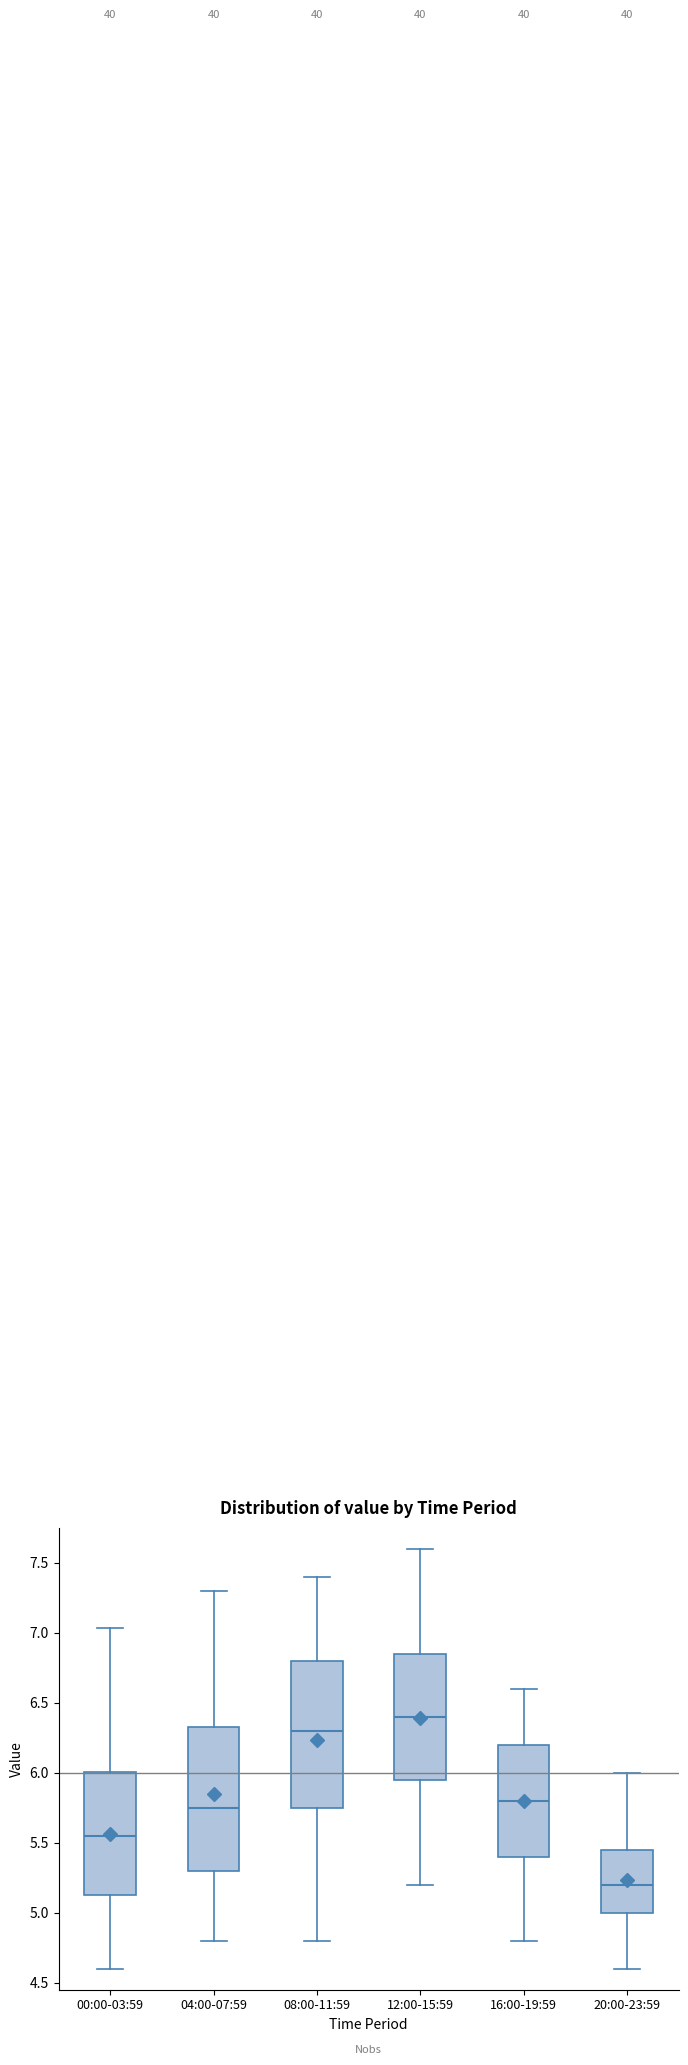

Reading left to right, read every box against the y-axis: the position of its median line, the range the box covers, and the ends of its whiskers. The values are not printed on the chart, so give them approximately, as read against the axis.

00:00-03:59: median 5.55, box 5.10 to 6.00, whiskers 4.60 to 7.05
04:00-07:59: median 5.75, box 5.30 to 6.35, whiskers 4.80 to 7.30
08:00-11:59: median 6.30, box 5.75 to 6.80, whiskers 4.80 to 7.40
12:00-15:59: median 6.40, box 5.95 to 6.85, whiskers 5.20 to 7.60
16:00-19:59: median 5.80, box 5.40 to 6.20, whiskers 4.80 to 6.60
20:00-23:59: median 5.20, box 5.00 to 5.45, whiskers 4.60 to 6.00